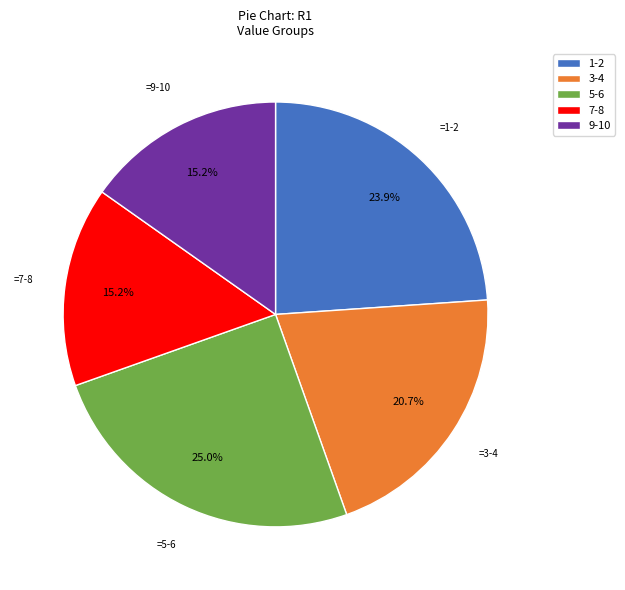

Does any single category account for the majority?

No